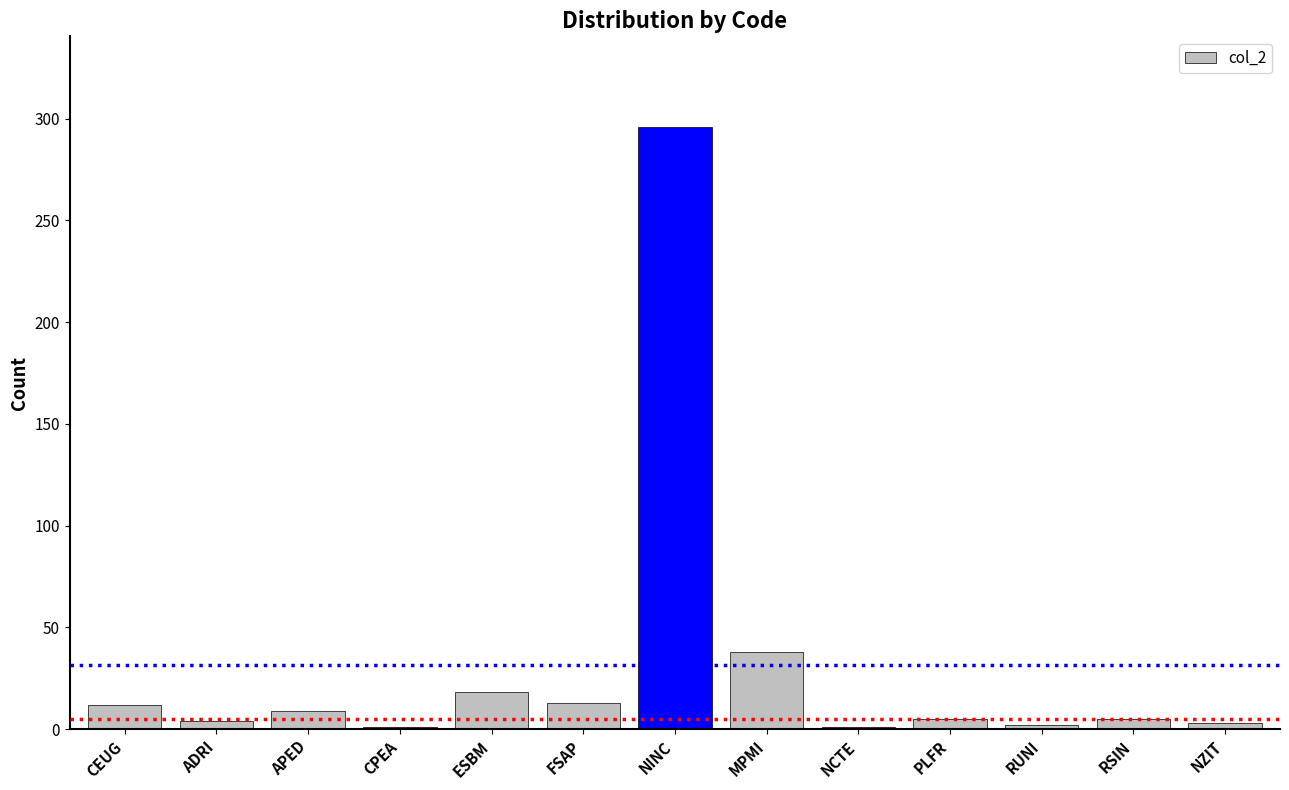

The chart shows a value of 12 at CEUG. True or false?

True